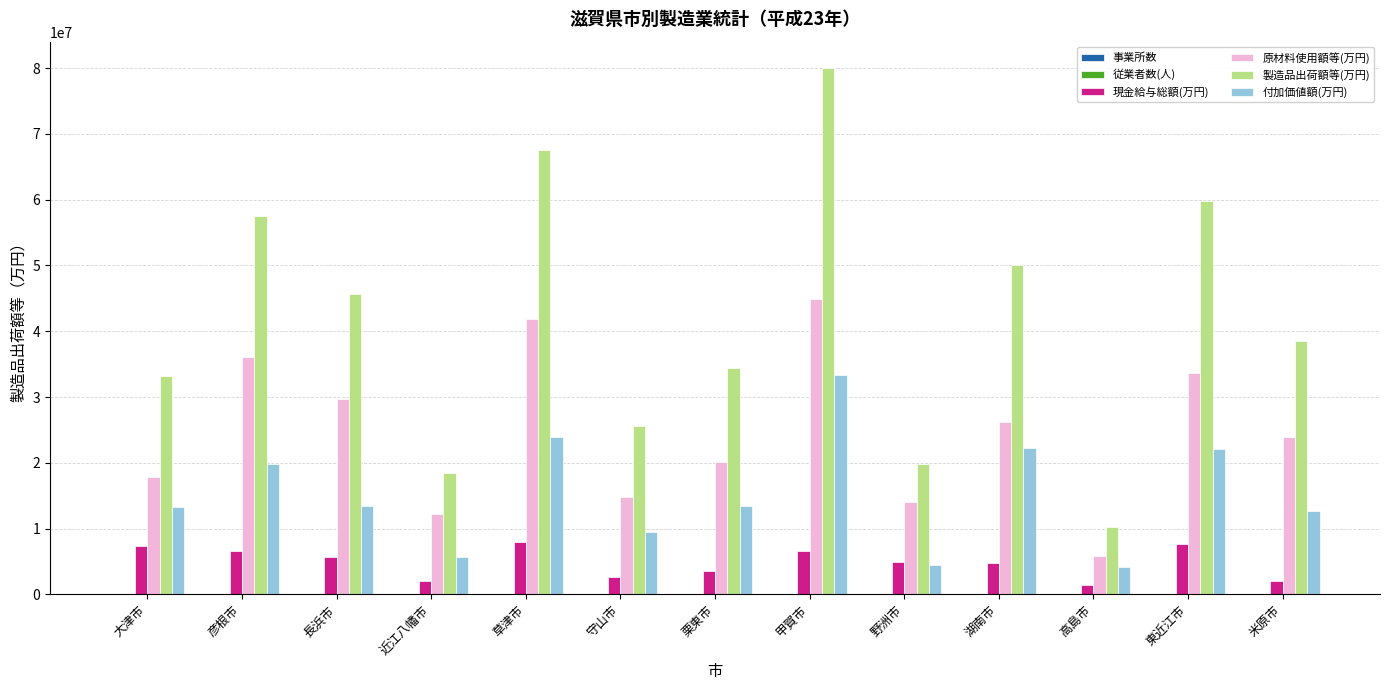

Which series has the largest total across all categories?

製造品出荷額等(万円)